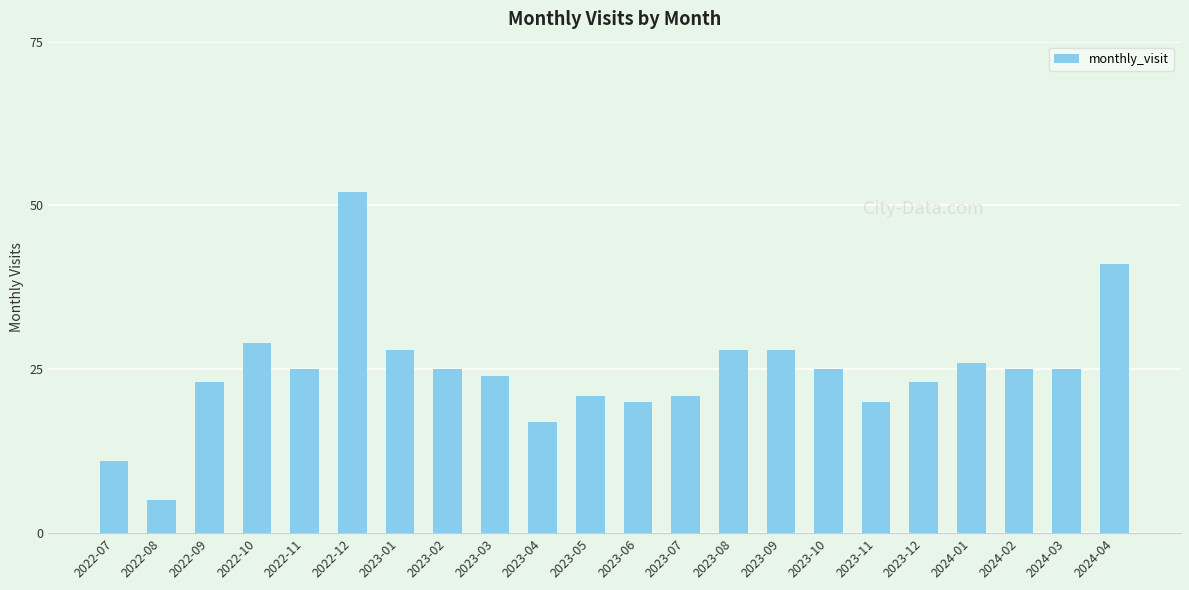

Which label corresponds to the largest value in the chart?

2022-12